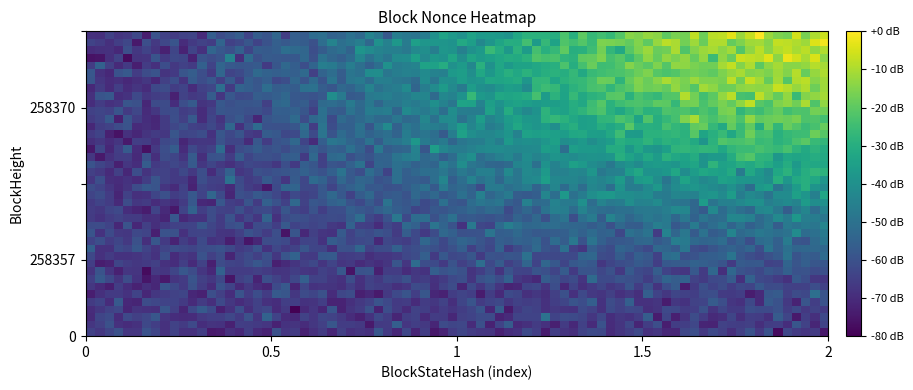

Is it true that 258370 equals 4125 at 1?

True